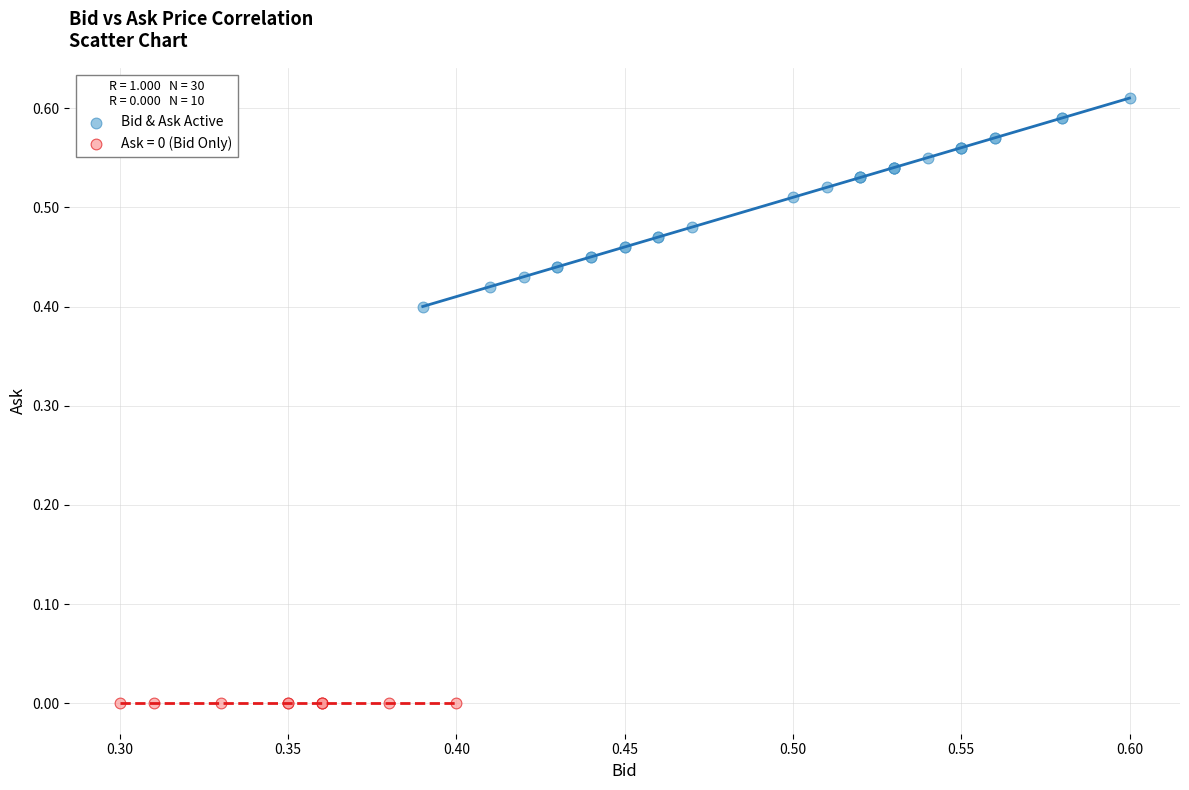

Which series reaches the minimum Y coordinate?

Ask = 0 (Bid Only)